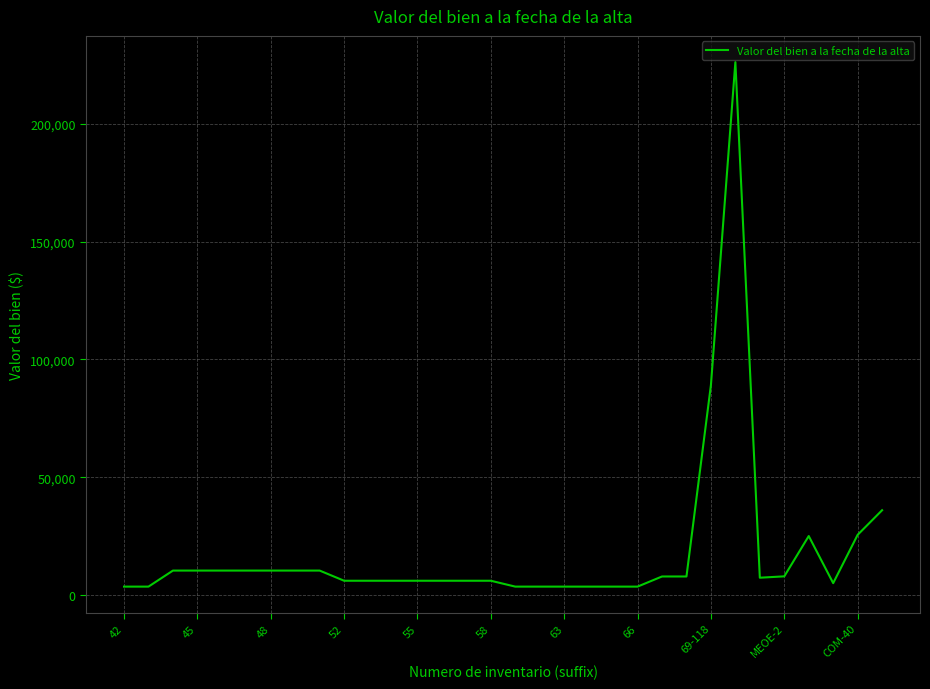

Does the chart have visible grid lines?

Yes